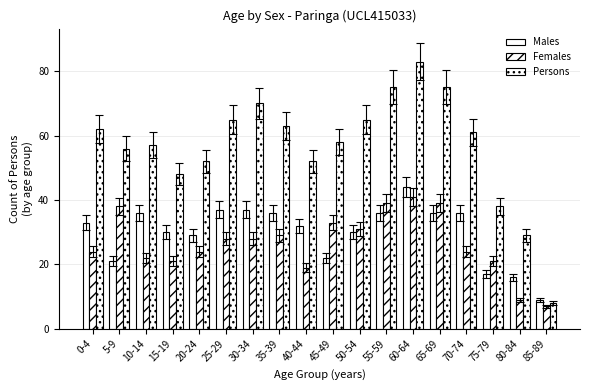

The value of Males at 70-74 is 64. True or false?

False